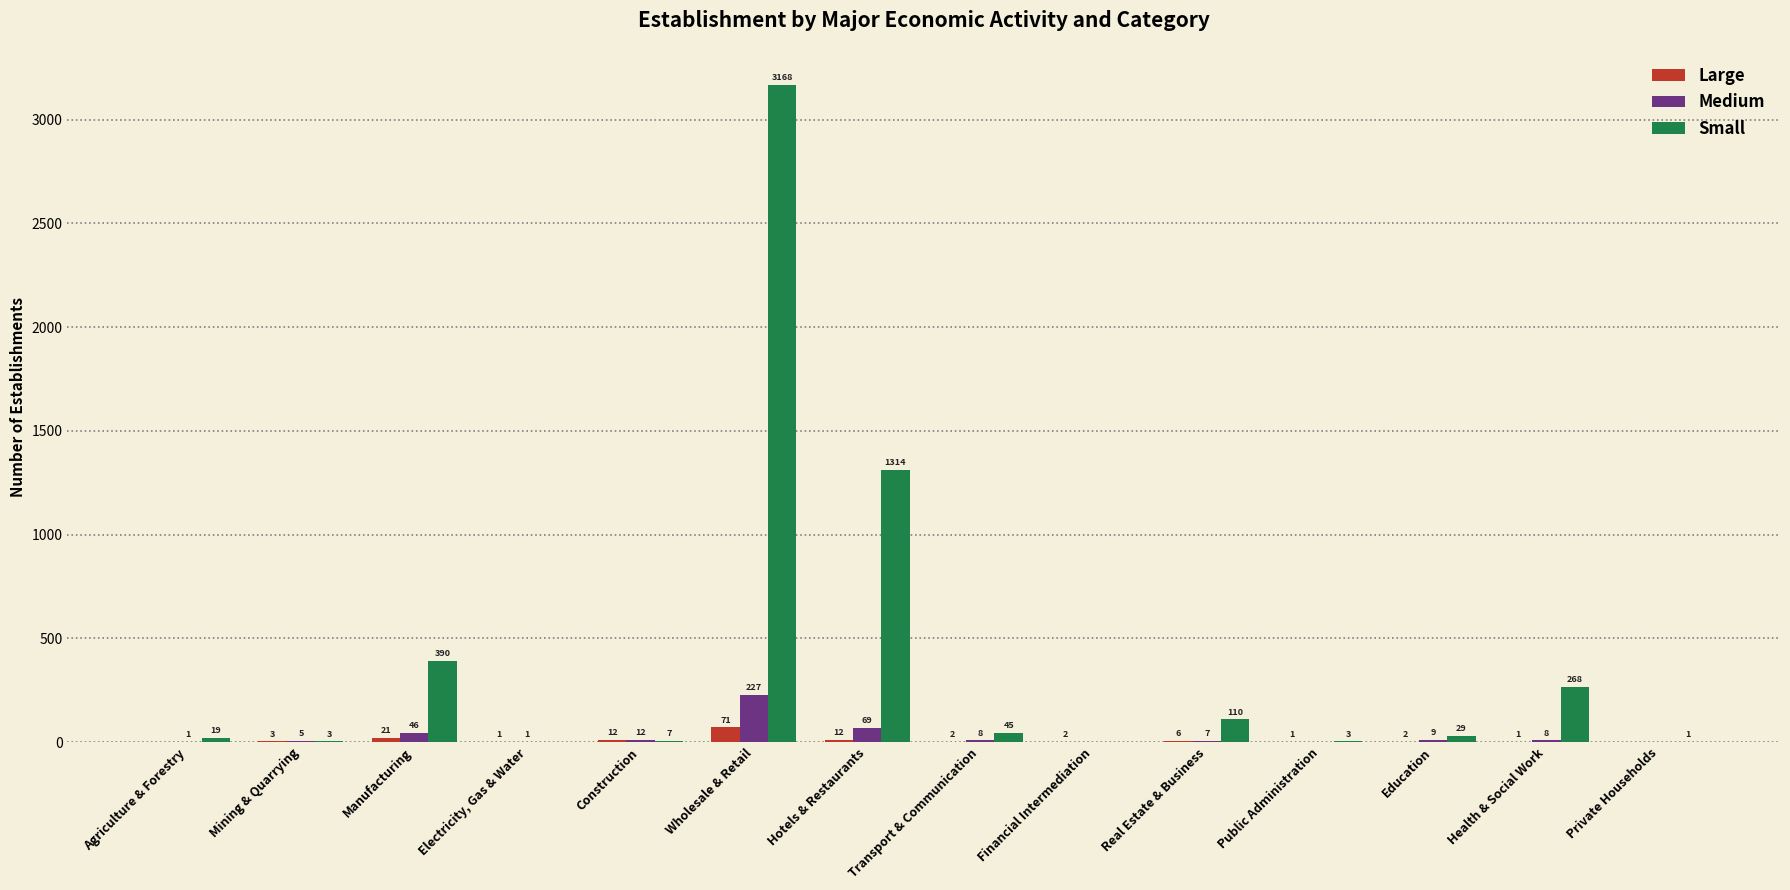

Is it true that Large equals 1 at Health & Social Work?

True